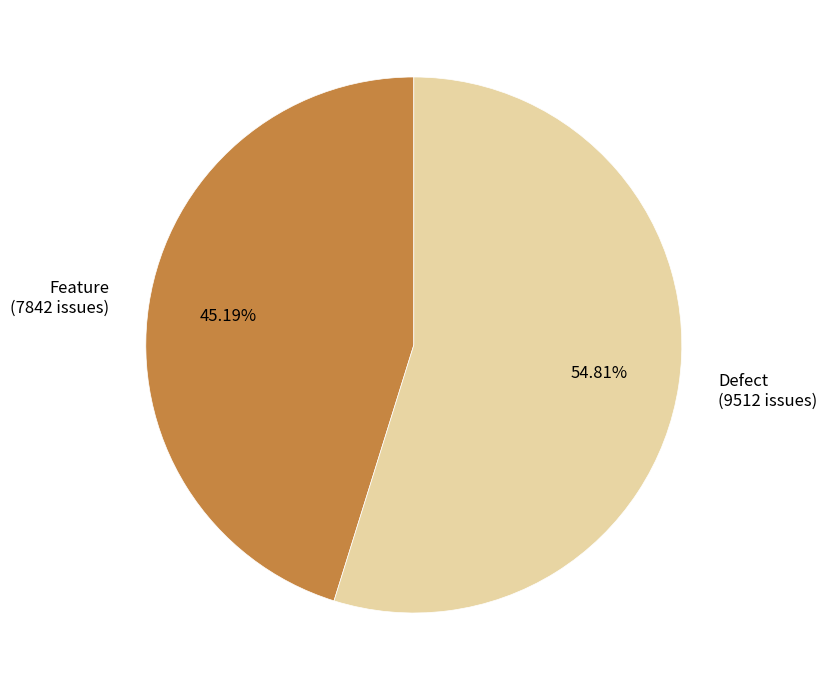

What percentage is the Feature slice, to the nearest percent?

45%